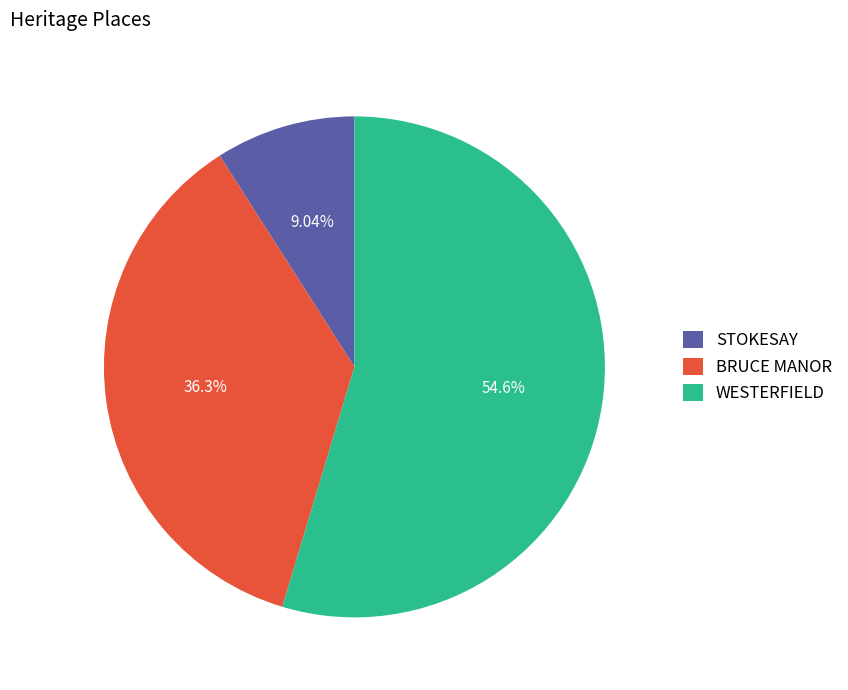

To the nearest percent, what percentage of the pie is STOKESAY?

9%